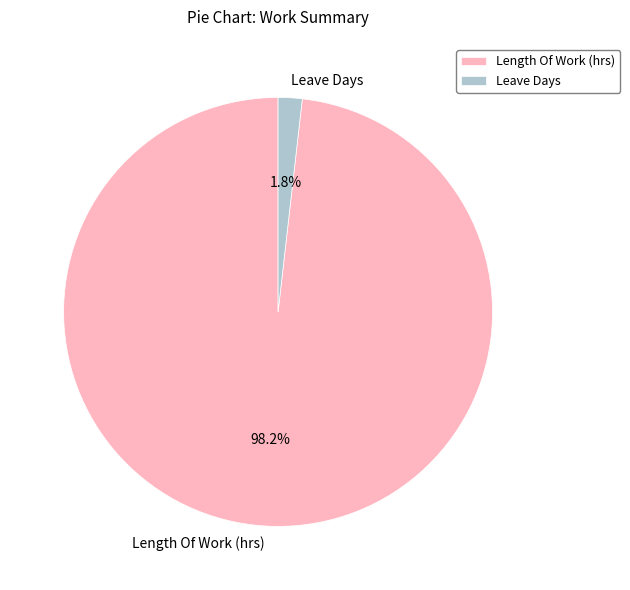

Count the number of slices in the pie.

2